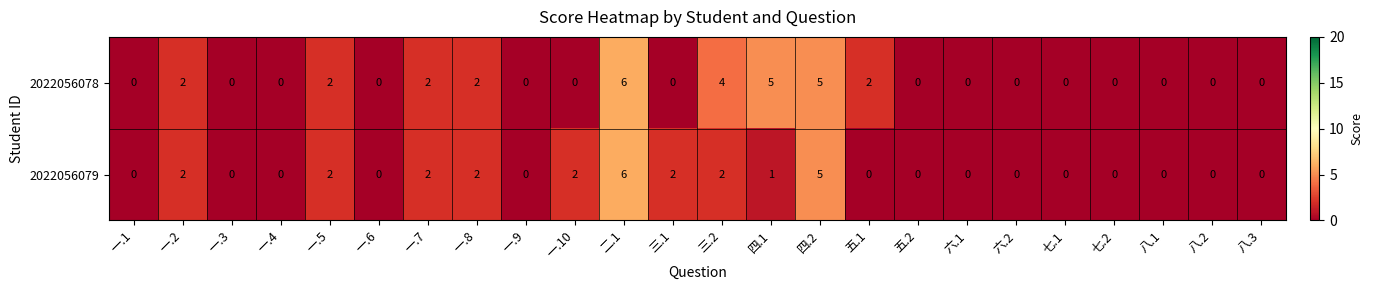

The value of 2022056078 at 二.1 is 2. True or false?

False